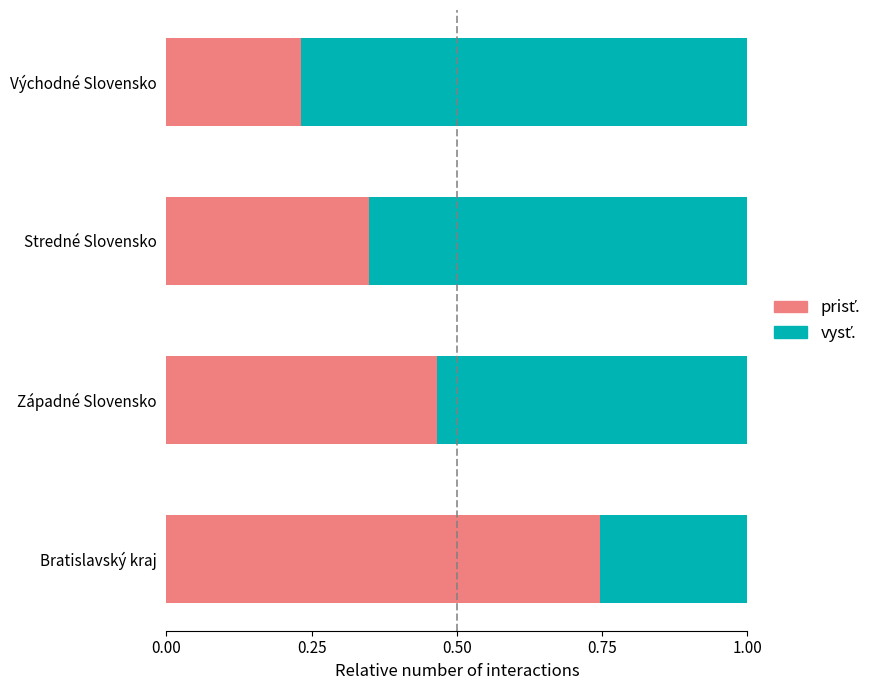

What is the total value across all series at Západné Slovensko?

1.0